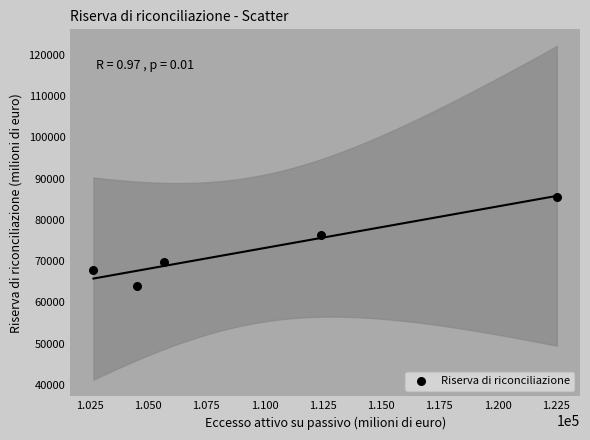

What is the average Y value?

72732.6